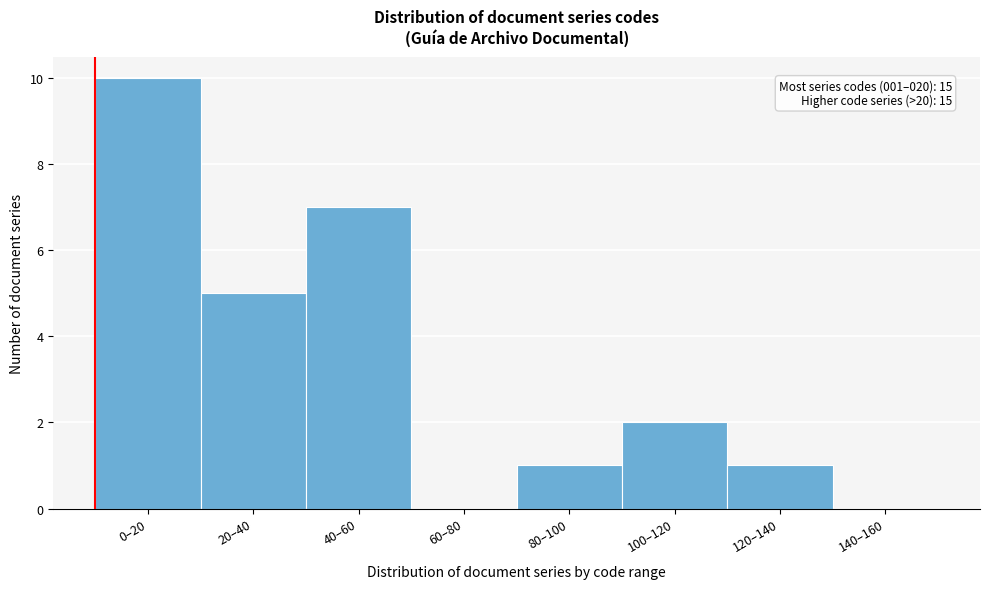

Reading left to right, transcribe all the data shown in this chart.

0–20=10	20–40=5	40–60=7	60–80=0	80–100=1	100–120=2	120–140=1	140–160=0